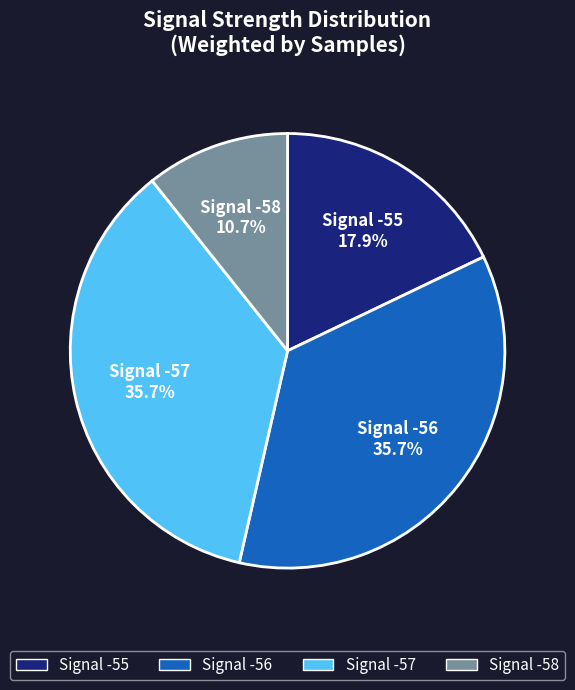

Is there a majority slice in this chart?

No